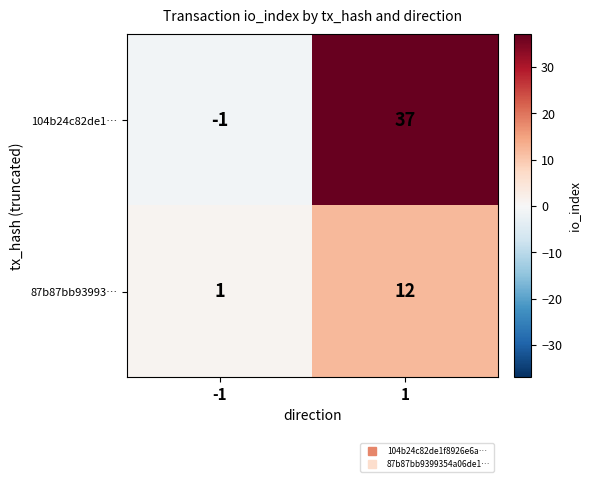

At how many categories does at least one series exceed 2?

1